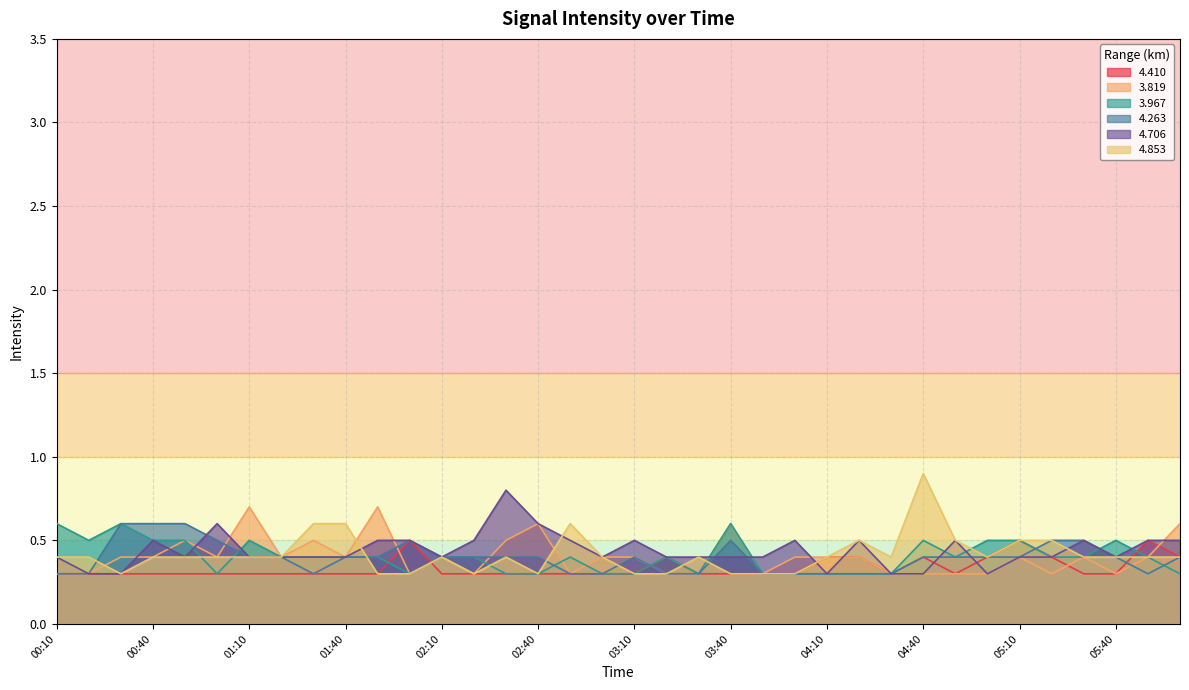

True or false:   4.853 has more than 1 interior local peaks.

True